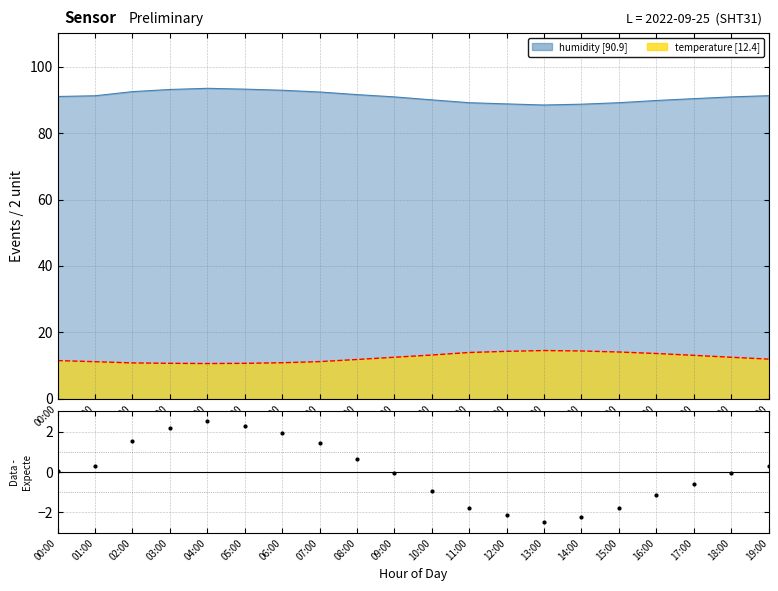

The chart shows a value of 1.5 at 02:00. True or false?

True